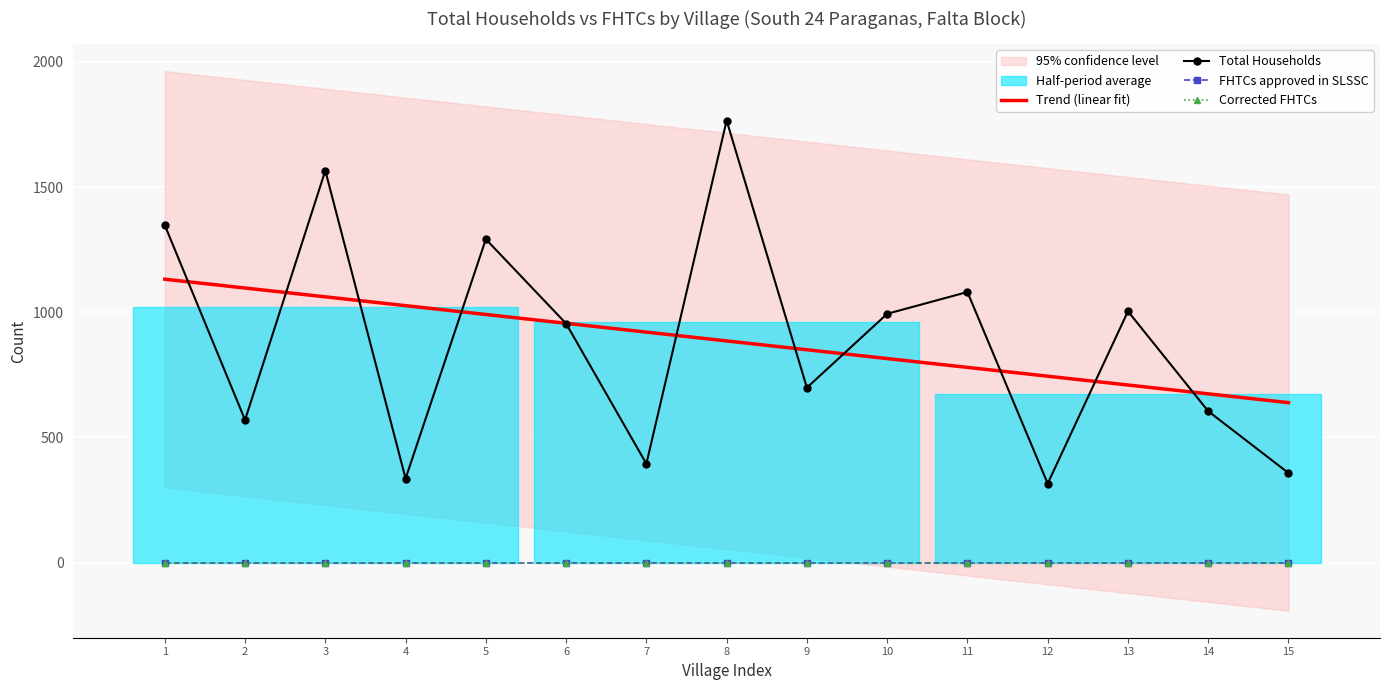

Reading left to right, transcribe all the data shown in this chart.

Trend (linear fit): 1=1132.2	2=1097.0	3=1061.8	4=1026.5	5=991.3	6=956.1	7=920.9	8=885.7	9=850.4	10=815.2	11=780.0	12=744.8	13=709.6	14=674.4	15=639.1
Total Households: 1=1348.0	2=570.0	3=1566.0	4=336.0	5=1292.0	6=955.0	7=395.0	8=1766.0	9=699.0	10=994.0	11=1081.0	12=316.0	13=1004.0	14=605.0	15=358.0
FHTCs approved in SLSSC: 1=0.0	2=0.0	3=0.0	4=0.0	5=0.0	6=0.0	7=0.0	8=0.0	9=0.0	10=0.0	11=0.0	12=0.0	13=0.0	14=0.0	15=0.0
Corrected FHTCs: 1=0.0	2=0.0	3=0.0	4=0.0	5=0.0	6=0.0	7=0.0	8=0.0	9=0.0	10=0.0	11=0.0	12=0.0	13=0.0	14=0.0	15=0.0